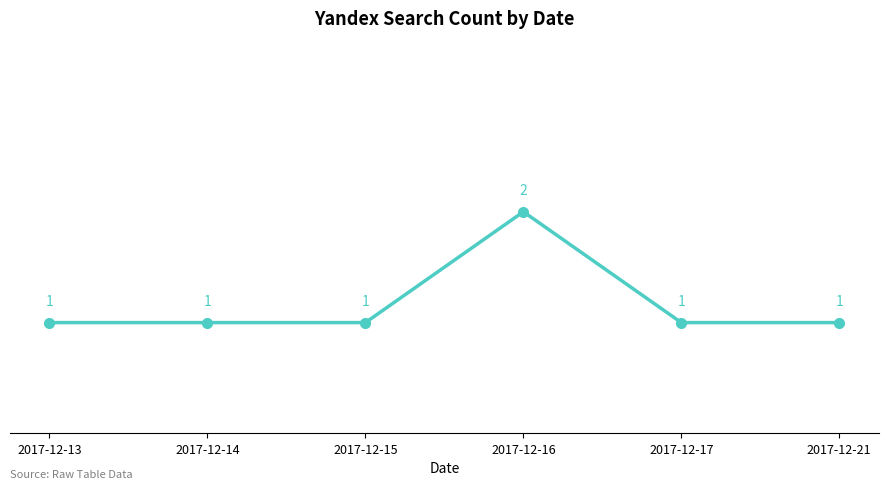

What is the sum of the values at 2017-12-15 and 2017-12-16?

3